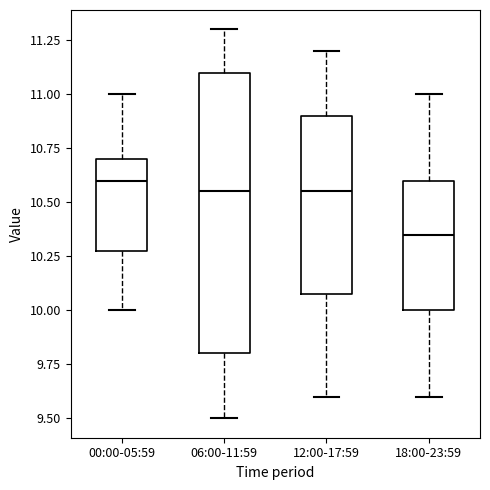

Which box is the tallest, from its lower edge to its upper edge?

06:00-11:59